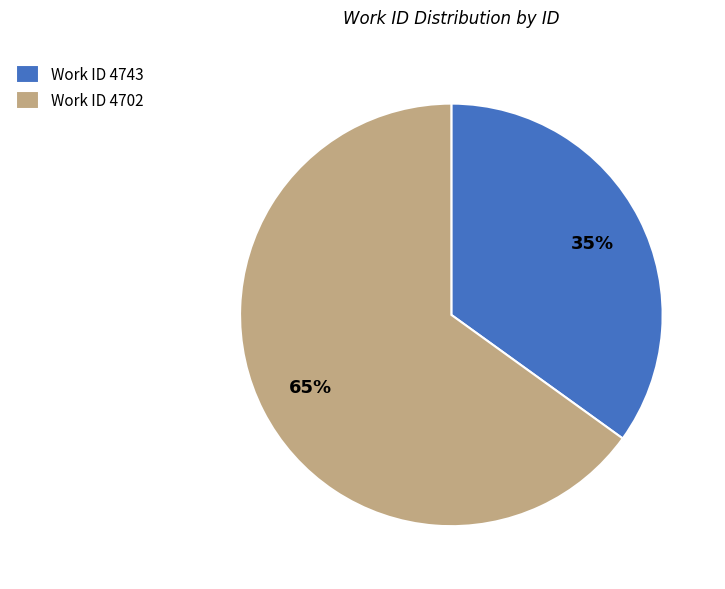

Rank the categories by value from highest to lowest.

Work ID 4702, Work ID 4743